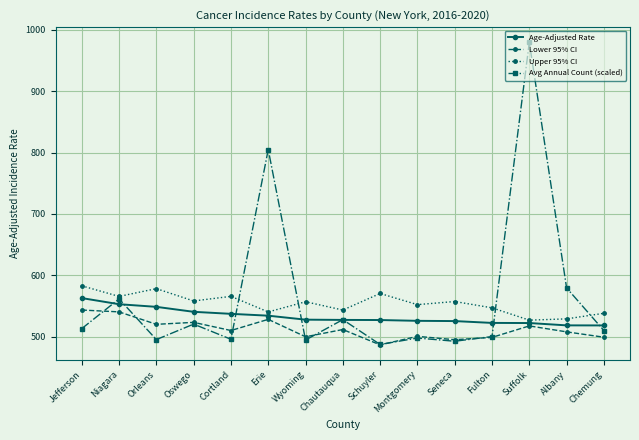

Which series has the largest range (max minus min)?

Avg Annual Count (scaled)